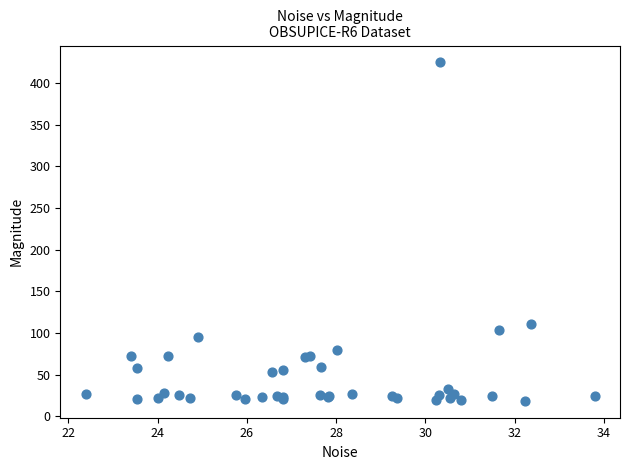

What Y value in the scatter plot is closest to 221?

110.2